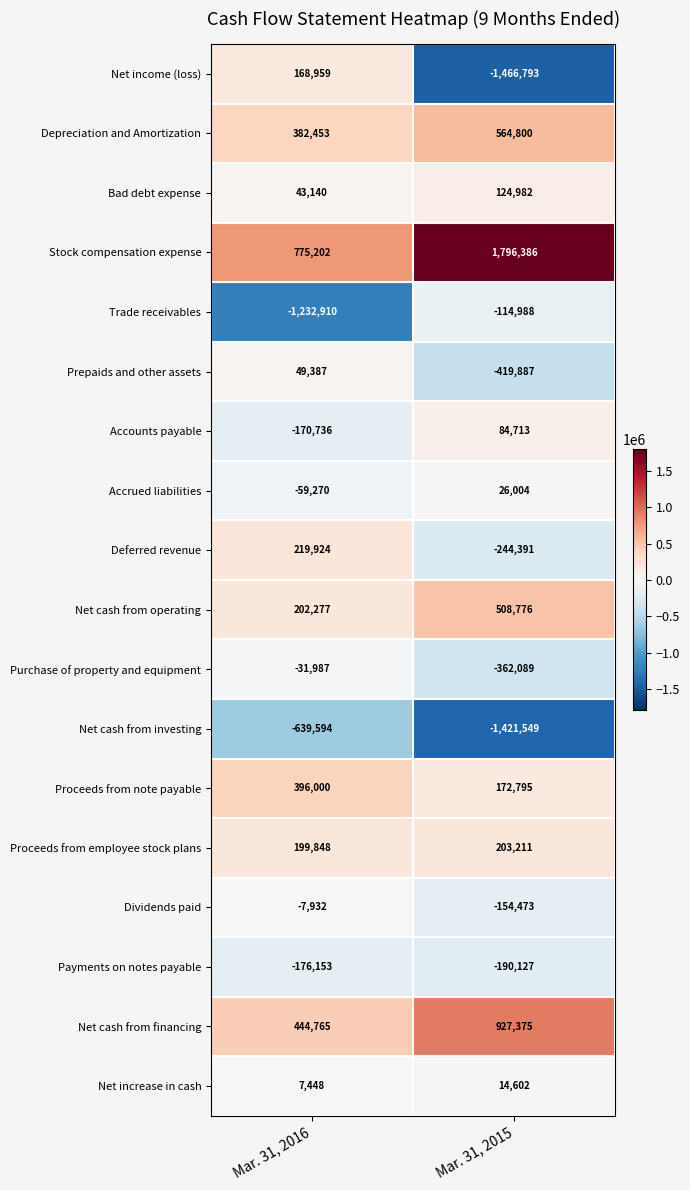

The value of Stock compensation expense at Mar. 31, 2016 is 775202. True or false?

True